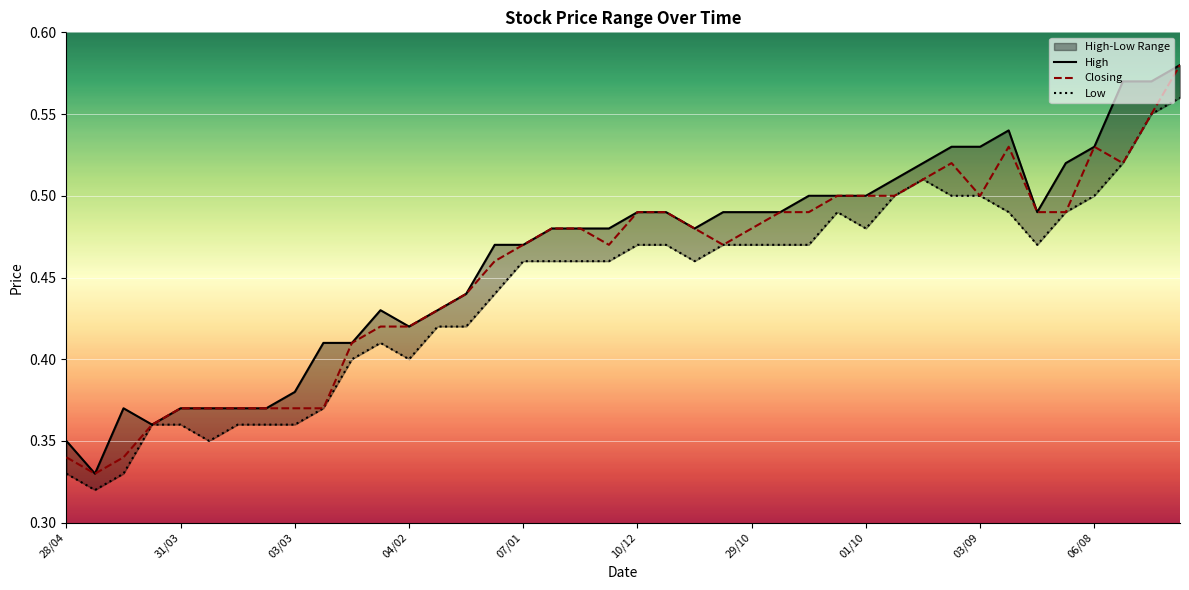

The value of Closing at 03/09 is 0.5. True or false?

True